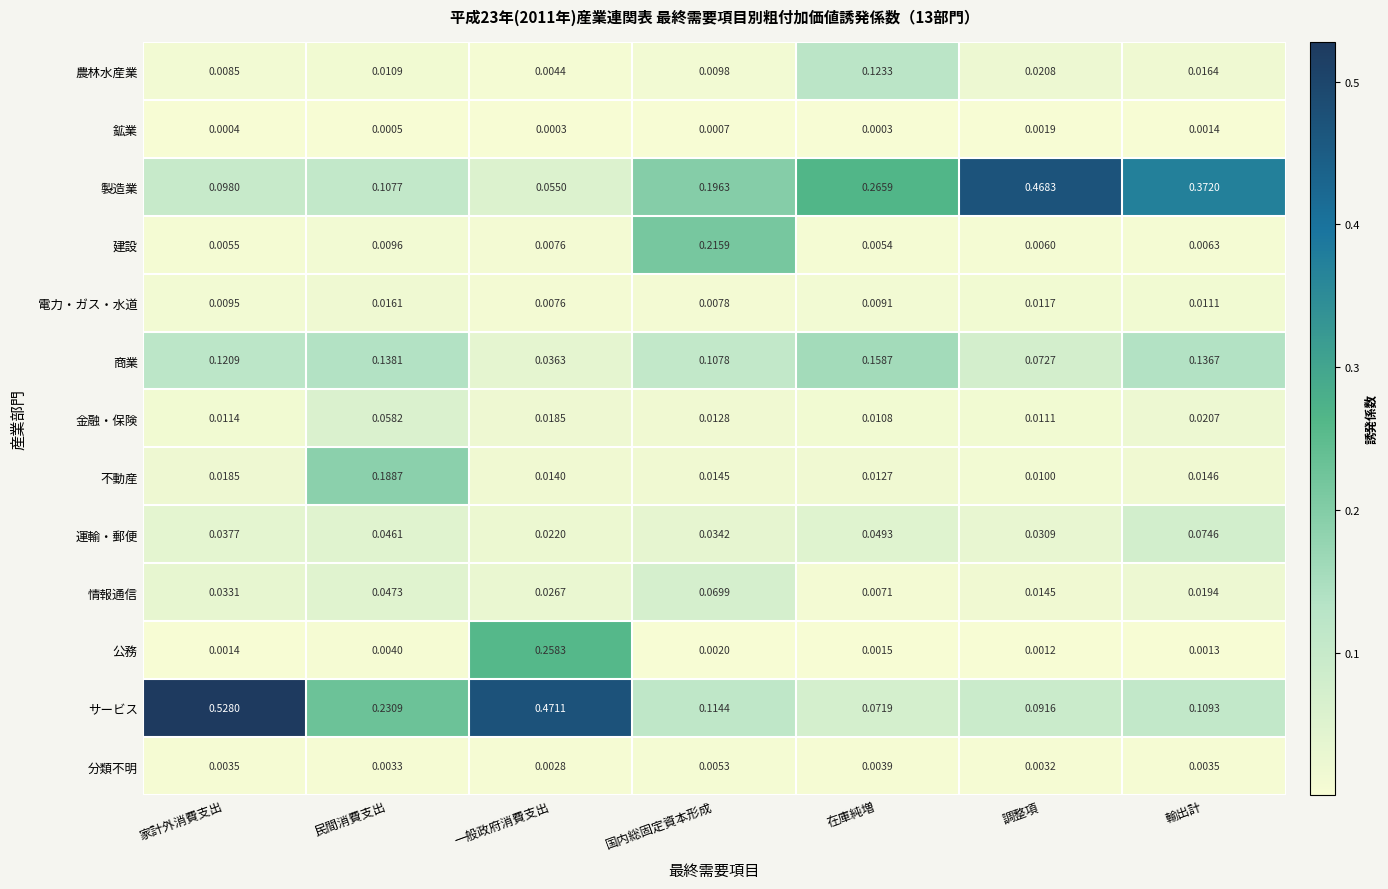

At which category does the chart reach its peak across all series?

家計外消費支出